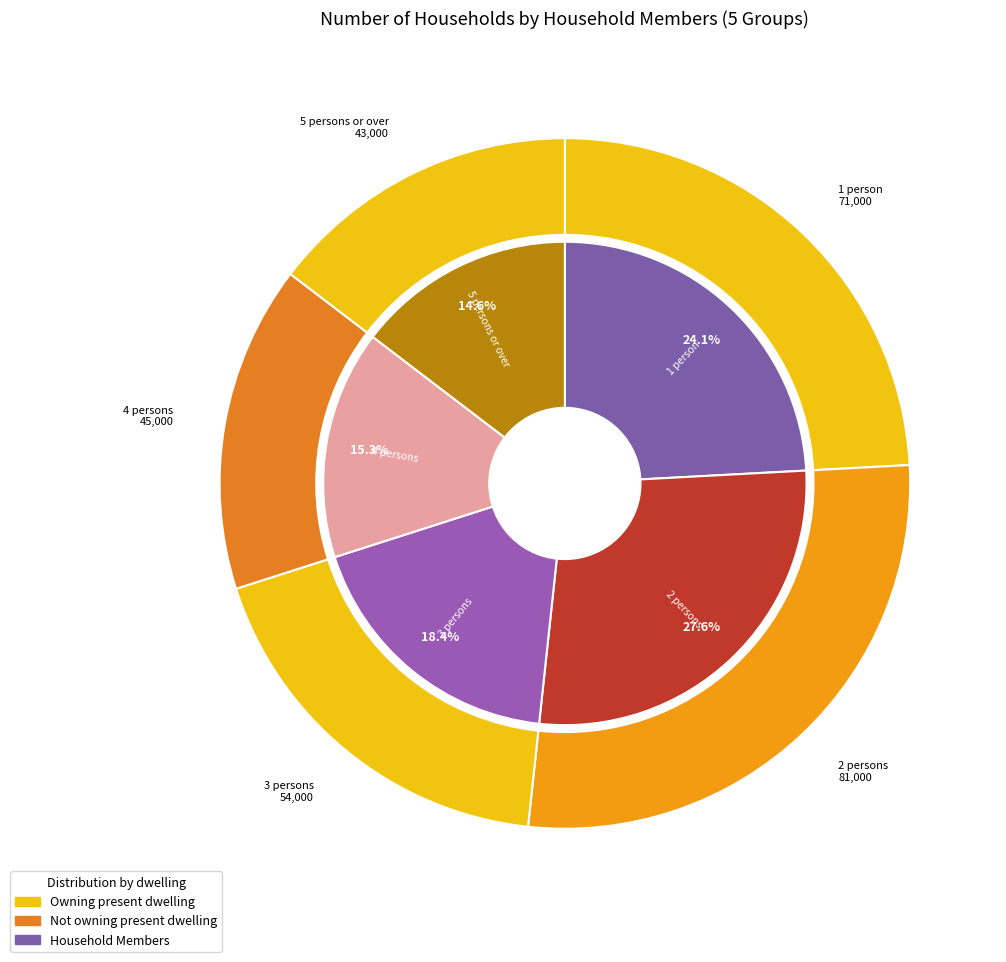

How many segments does this pie chart have?

5